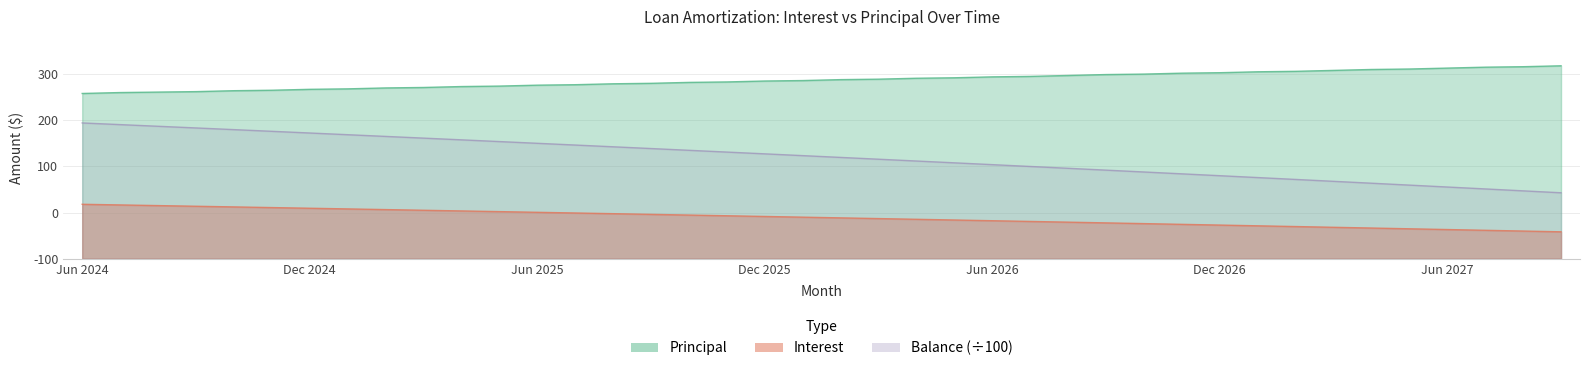

Which series changed the most between Aug 2024 and Jul 2027?

Principal